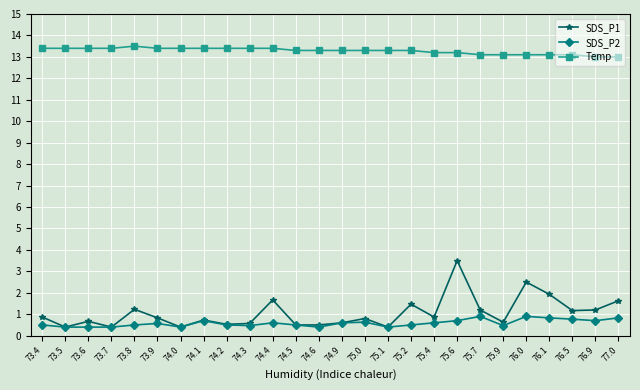

What position from the right is 75.7?

7